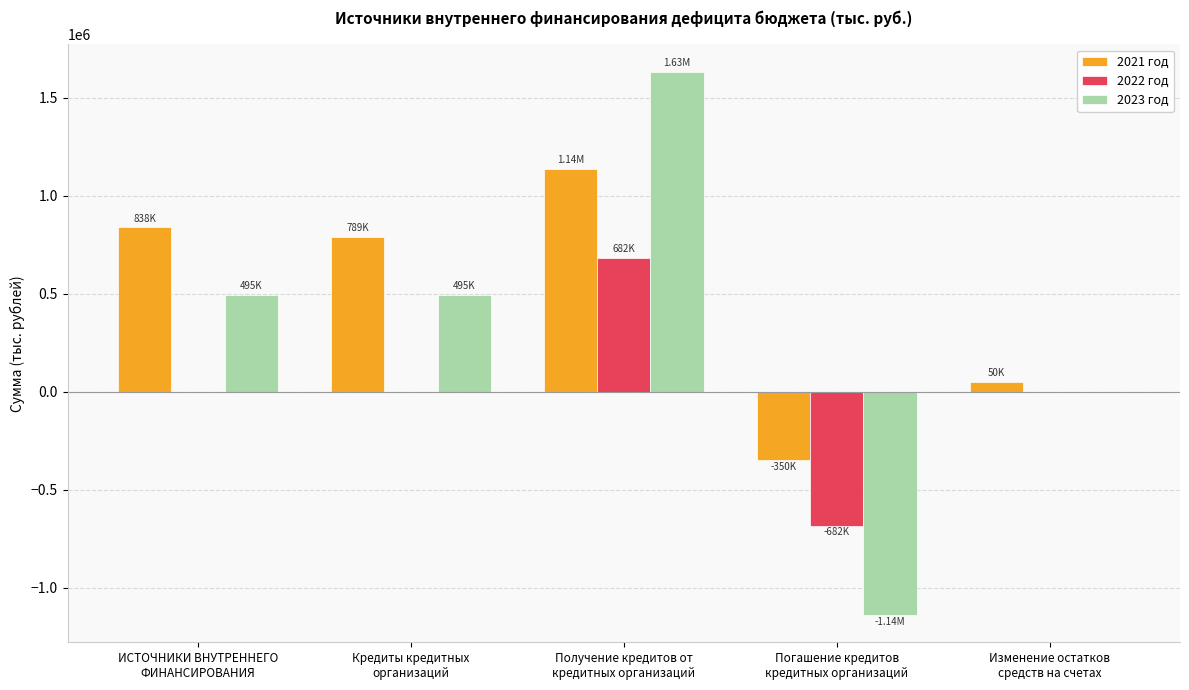

Which series has the largest total across all categories?

2021 год